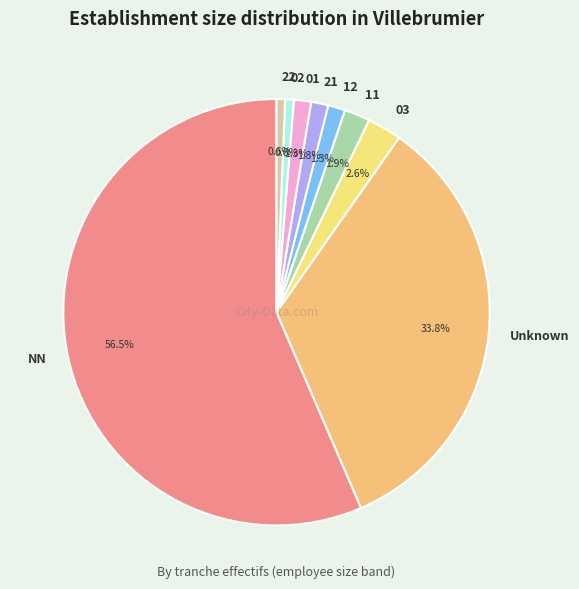

How many segments does this pie chart have?

9